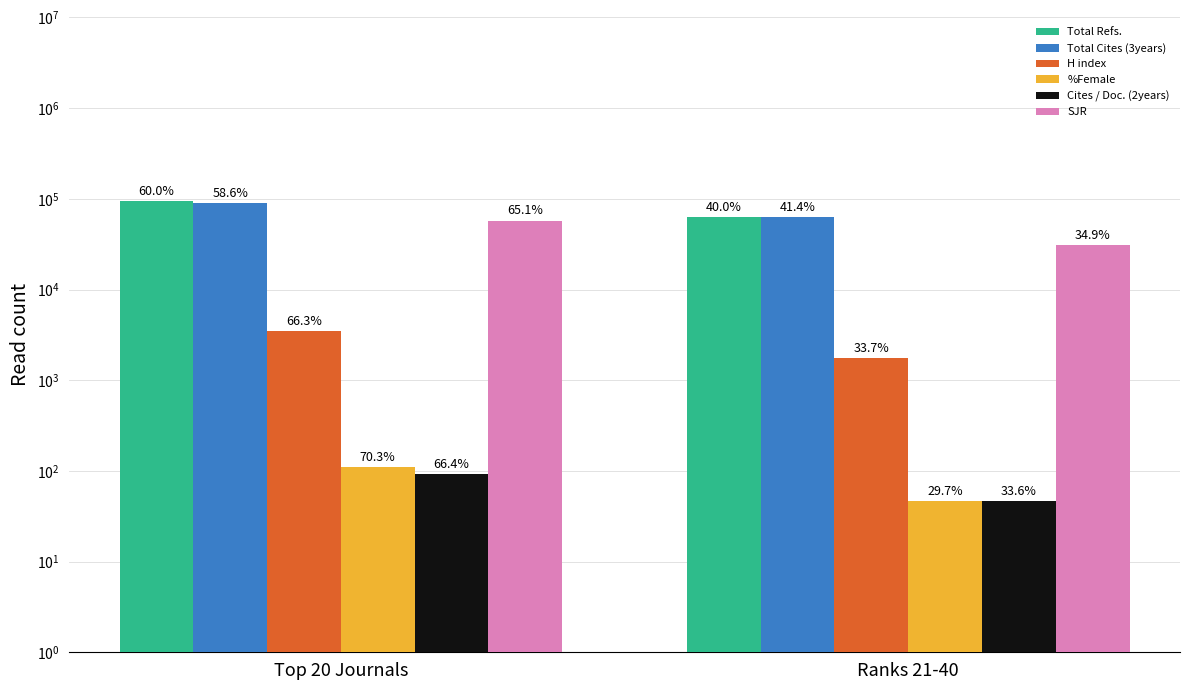

At how many categories does at least one series exceed 51528?

2